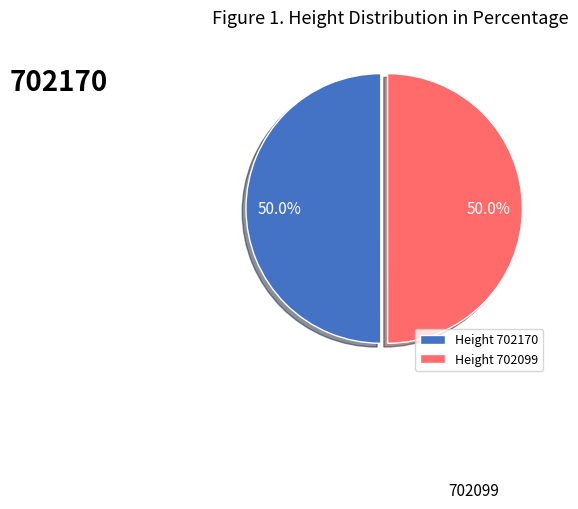

What is the ratio of the value at Height 702170 to the value at Height 702099?

1.0